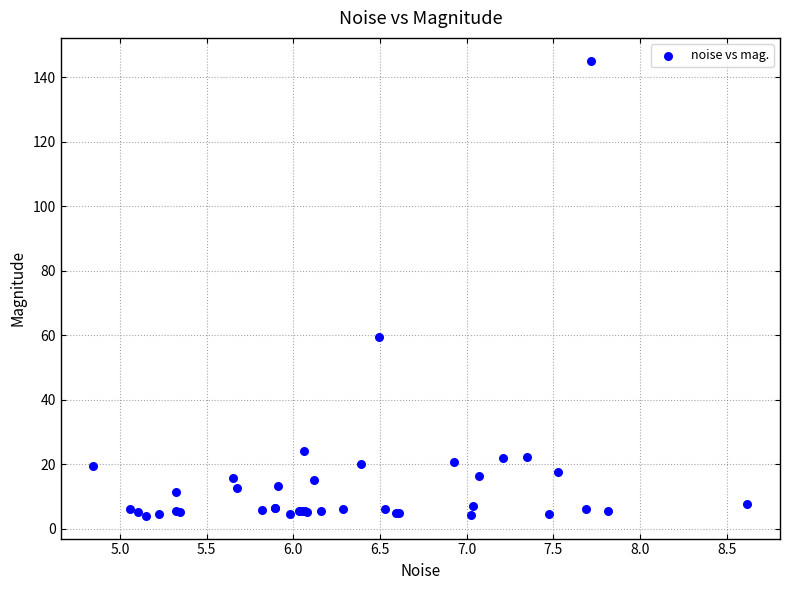

What Y value in the scatter plot is closest to 74?

59.4